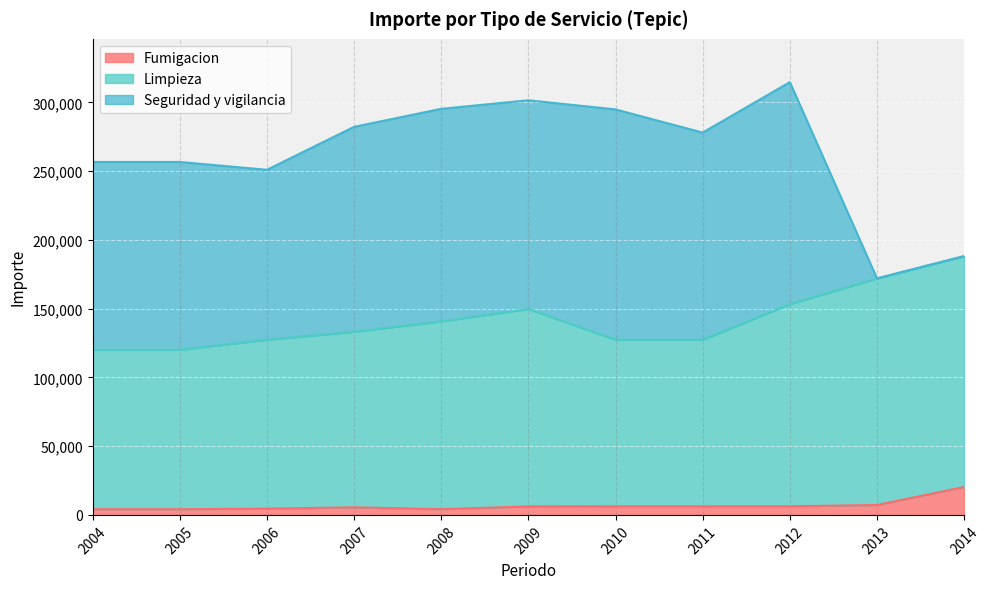

In Fumigacion, how many points are higher than both neighbors (excluding endpoints)?

2